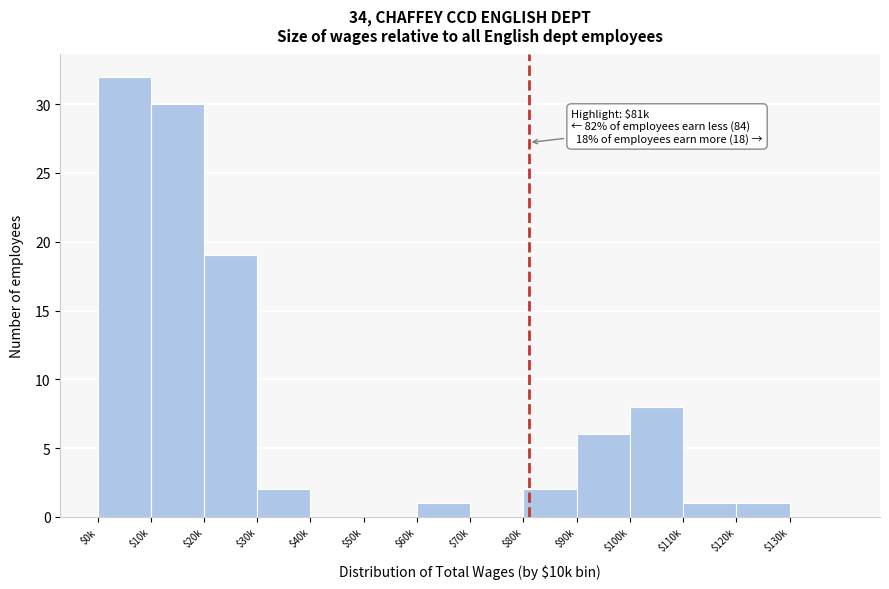

What is the sum of all values?

102